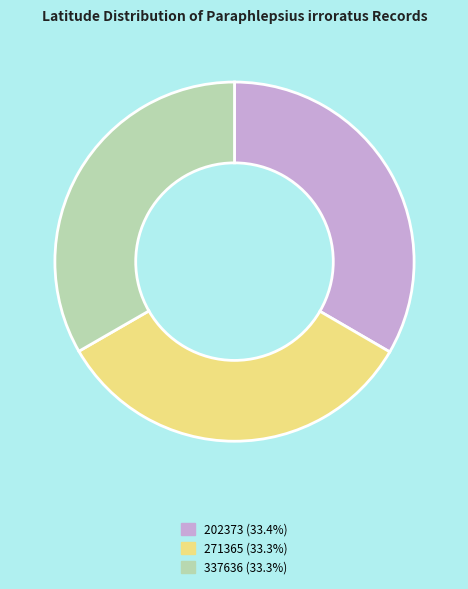

Combined, do 202373 and 271365 account for over 50%?

Yes